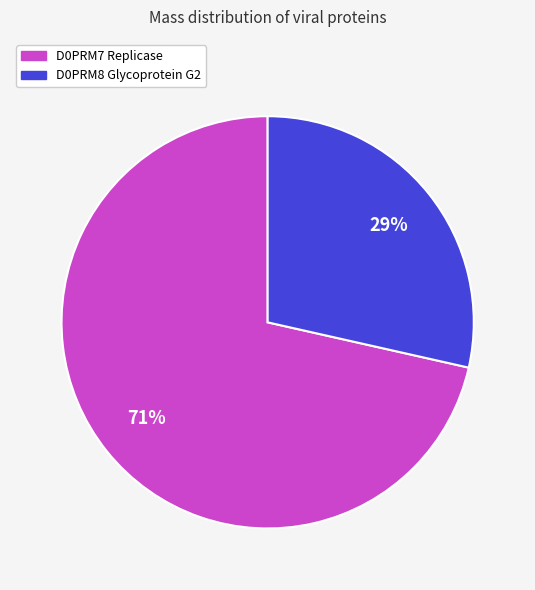

Do D0PRM8 Glycoprotein G2 and D0PRM7 Replicase together represent more than half of the pie?

Yes